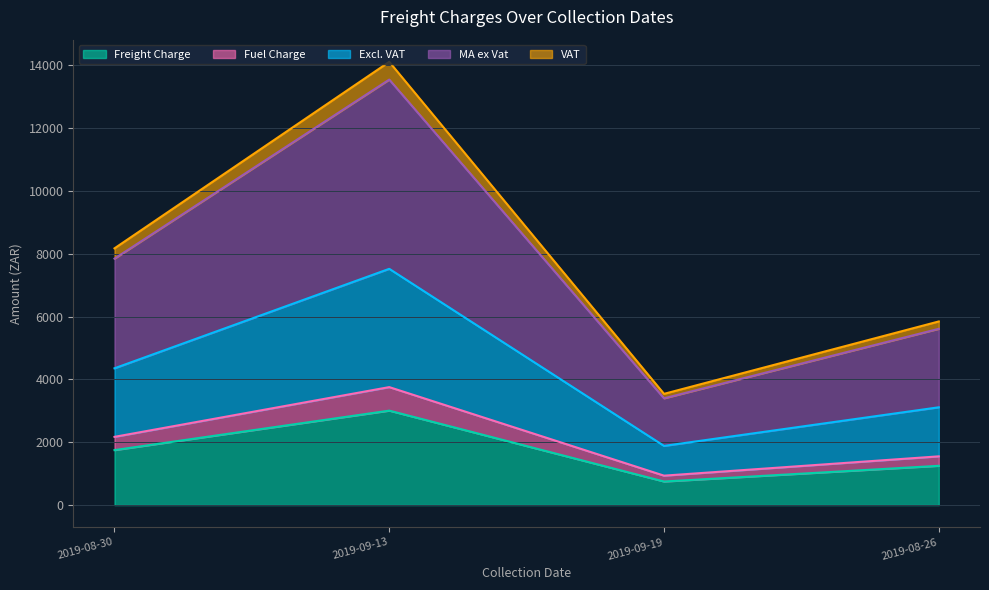

At which category is the sum across all series the highest?

2019-09-13